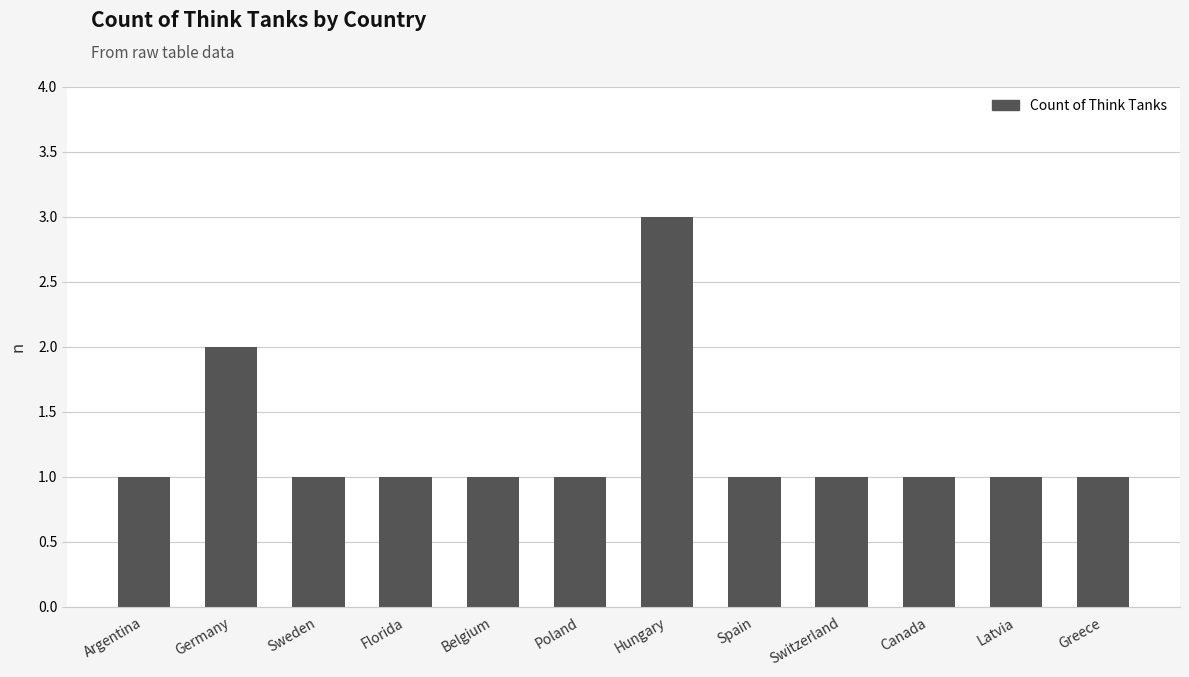

True or false: the data shows 2 at Hungary.

False